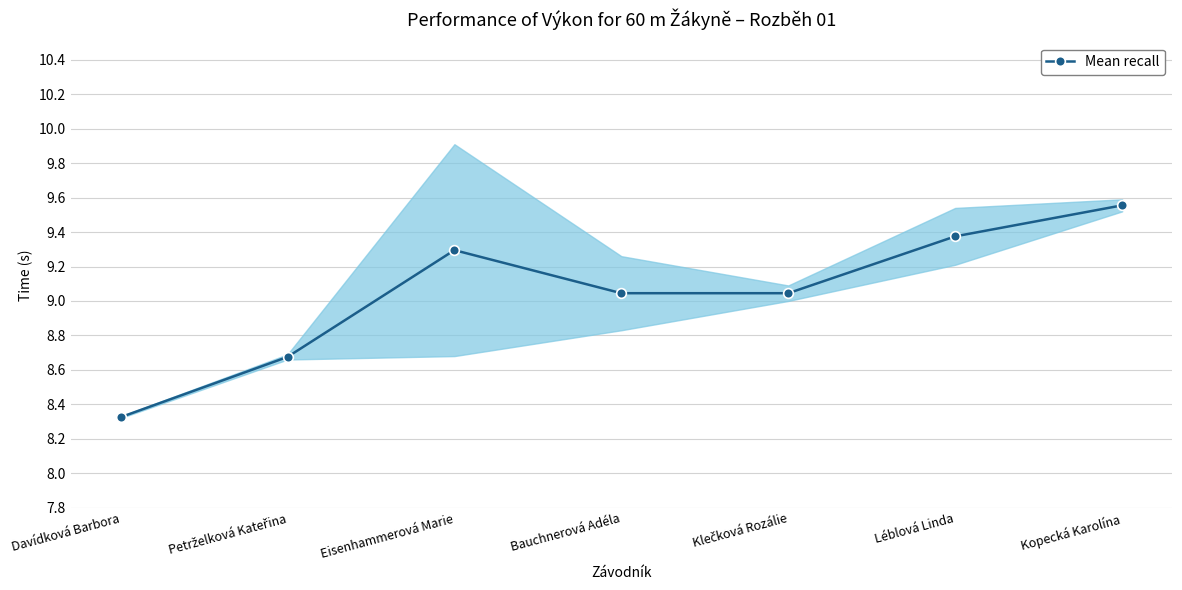

At which category does the chart reach its peak across all series?

Kopecká Karolína